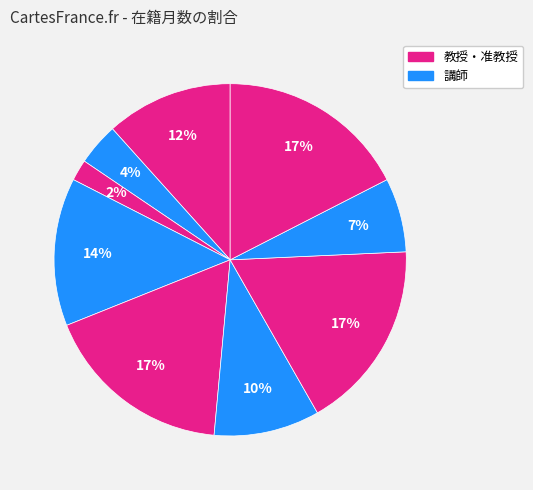

How many slices are in this pie chart?

9